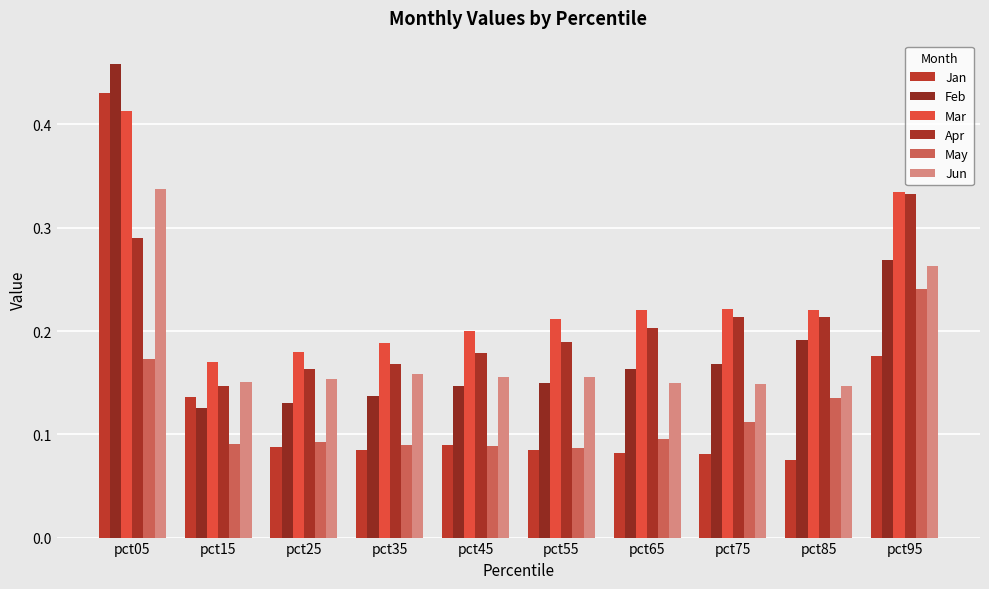

Are the bars grouped side by side (vs. stacked)?

Yes